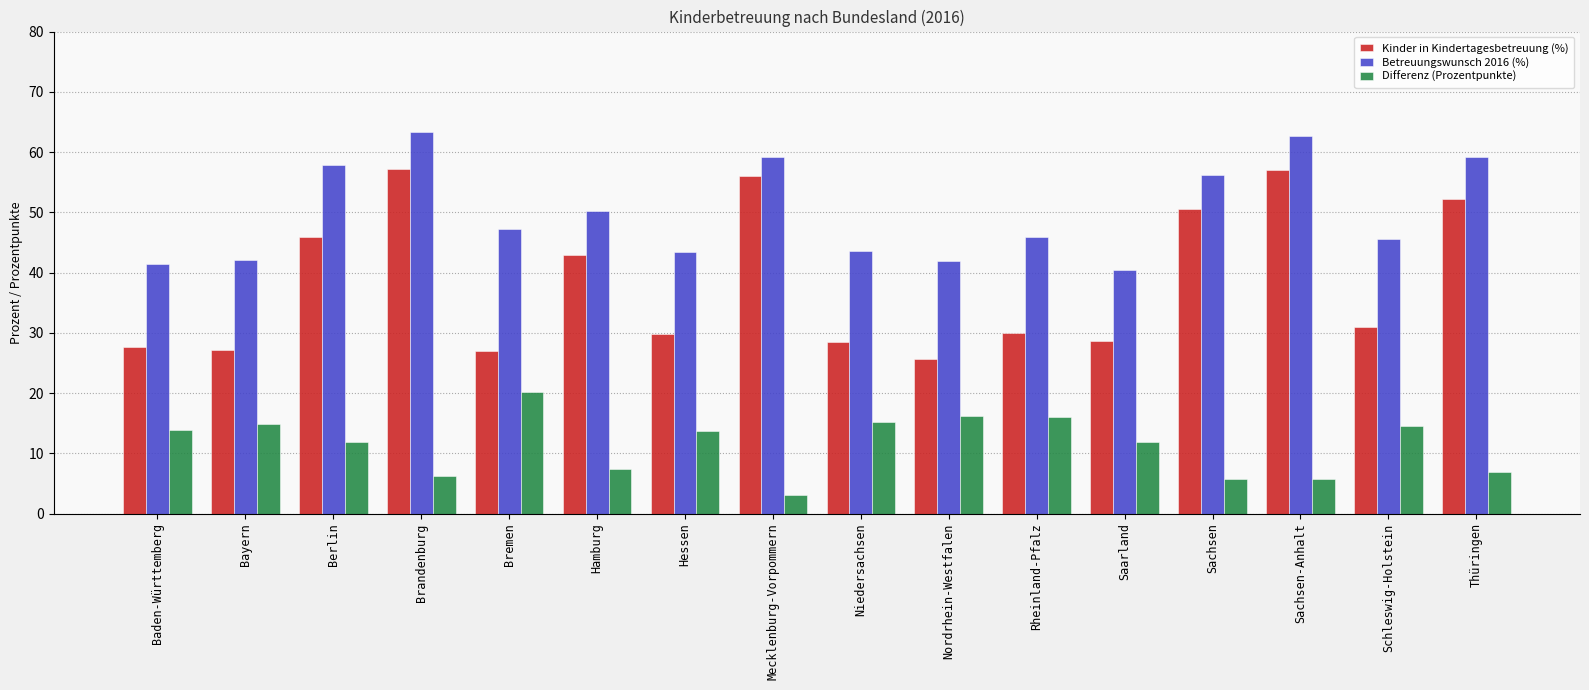

What is the label of the 15th bar from the right?

Bayern